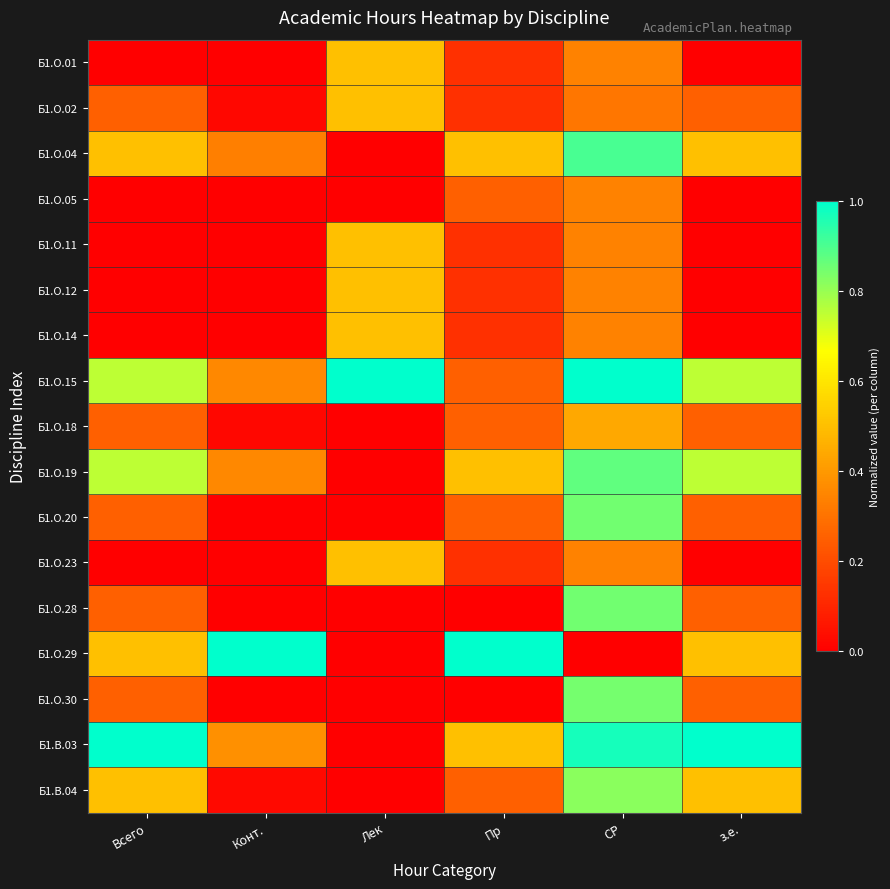

Reading left to right, extract all data points from this chart.

Б1.О.01: Всего=0.0	Конт.=0.0	Лек=0.5	Пр=0.1	СР=0.3	з.е.=0.0
Б1.О.02: Всего=0.2	Конт.=0.0	Лек=0.5	Пр=0.1	СР=0.3	з.е.=0.2
Б1.О.04: Всего=0.5	Конт.=0.3	Лек=0.0	Пр=0.5	СР=0.9	з.е.=0.5
Б1.О.05: Всего=0.0	Конт.=0.0	Лек=0.0	Пр=0.2	СР=0.3	з.е.=0.0
Б1.О.11: Всего=0.0	Конт.=0.0	Лек=0.5	Пр=0.1	СР=0.3	з.е.=0.0
Б1.О.12: Всего=0.0	Конт.=0.0	Лек=0.5	Пр=0.1	СР=0.3	з.е.=0.0
Б1.О.14: Всего=0.0	Конт.=0.0	Лек=0.5	Пр=0.1	СР=0.3	з.е.=0.0
Б1.О.15: Всего=0.8	Конт.=0.4	Лек=1.0	Пр=0.2	СР=1.0	з.е.=0.8
Б1.О.18: Всего=0.2	Конт.=0.0	Лек=0.0	Пр=0.2	СР=0.4	з.е.=0.2
Б1.О.19: Всего=0.8	Конт.=0.4	Лек=0.0	Пр=0.5	СР=0.9	з.е.=0.8
Б1.О.20: Всего=0.2	Конт.=0.0	Лек=0.0	Пр=0.2	СР=0.8	з.е.=0.2
Б1.О.23: Всего=0.0	Конт.=0.0	Лек=0.5	Пр=0.1	СР=0.3	з.е.=0.0
Б1.О.28: Всего=0.2	Конт.=0.0	Лек=0.0	Пр=0.0	СР=0.8	з.е.=0.2
Б1.О.29: Всего=0.5	Конт.=1.0	Лек=0.0	Пр=1.0	СР=0.0	з.е.=0.5
Б1.О.30: Всего=0.2	Конт.=0.0	Лек=0.0	Пр=0.0	СР=0.8	з.е.=0.2
Б1.В.03: Всего=1.0	Конт.=0.4	Лек=0.0	Пр=0.5	СР=1.0	з.е.=1.0
Б1.В.04: Всего=0.5	Конт.=0.0	Лек=0.0	Пр=0.2	СР=0.8	з.е.=0.5